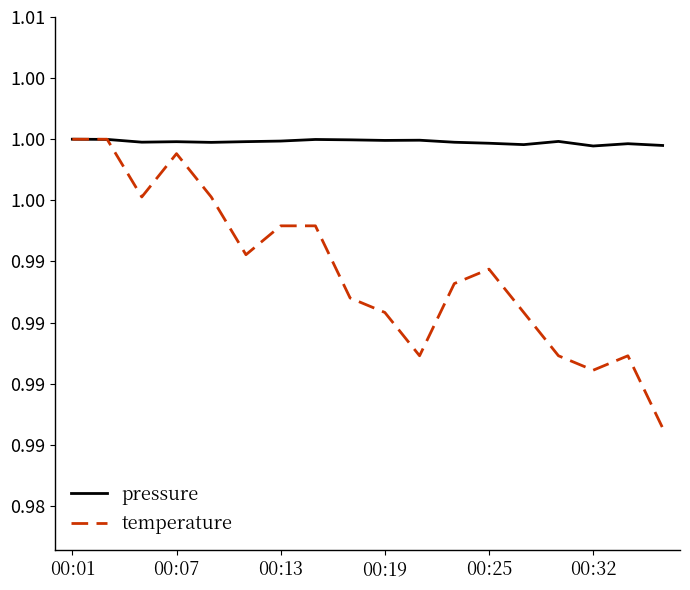

What is the value of the pressure point at the 17th from the left?

1.0